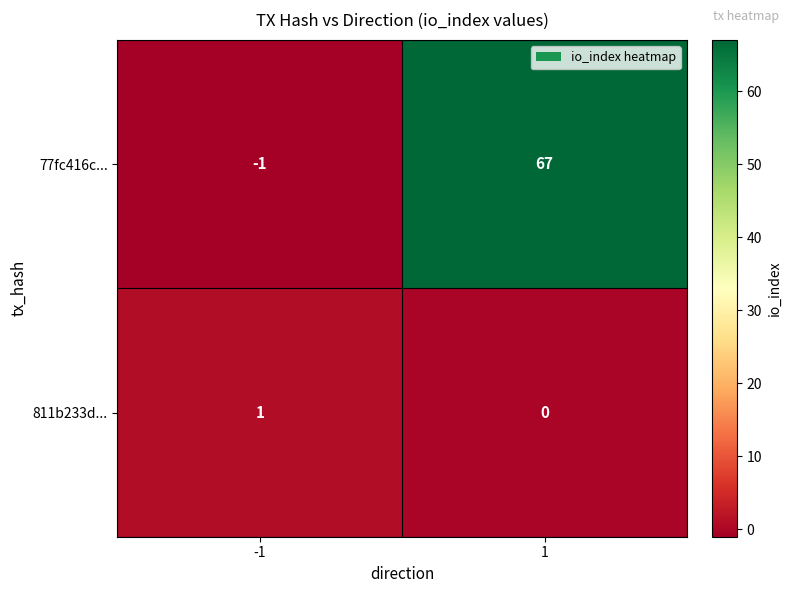

Between -1 and 1, which series saw the biggest shift?

77fc416c...